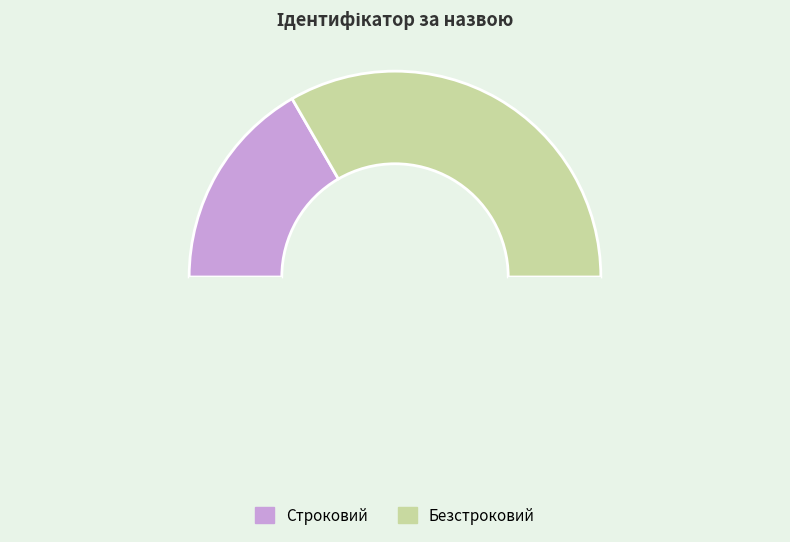

How many segments does this pie chart have?

3